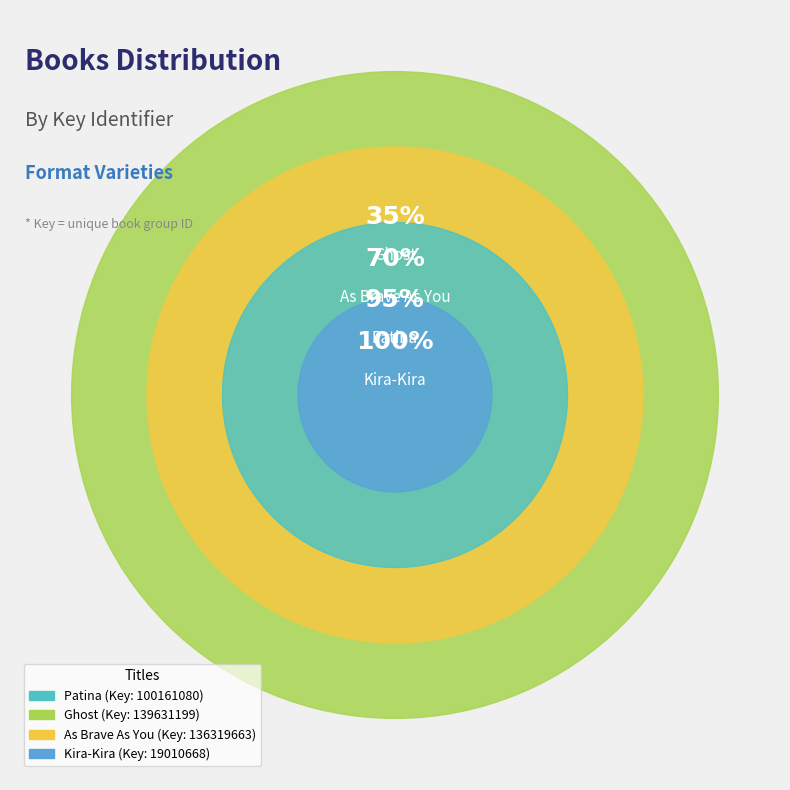

What percentage is the Kira-Kira slice, to the nearest percent?

5%